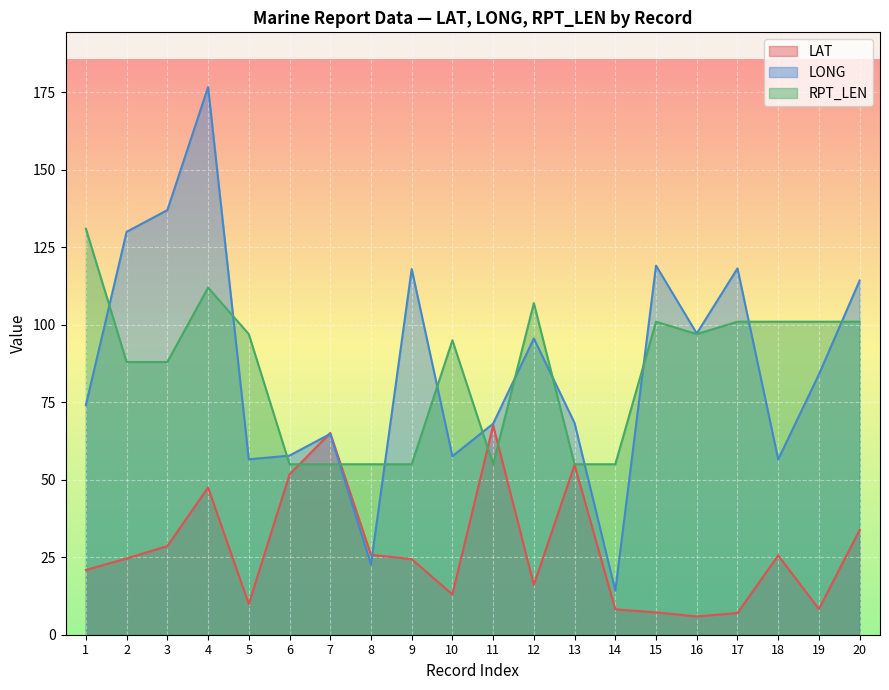

What is the average value of the LAT series?

27.3